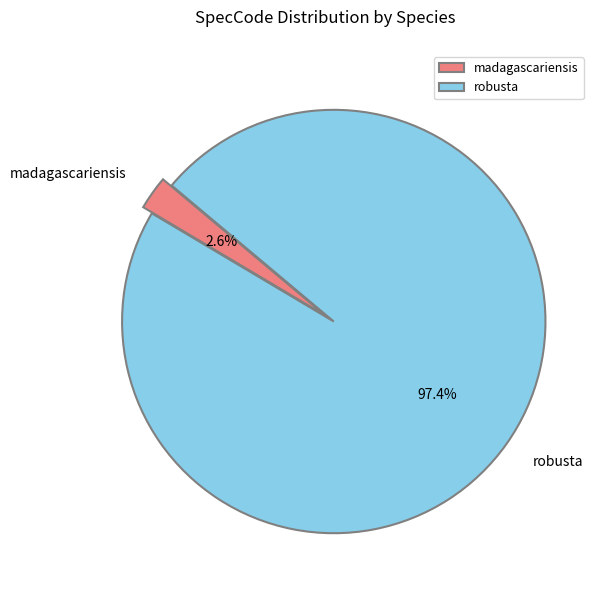

What is the smallest slice in the pie chart?

madagascariensis